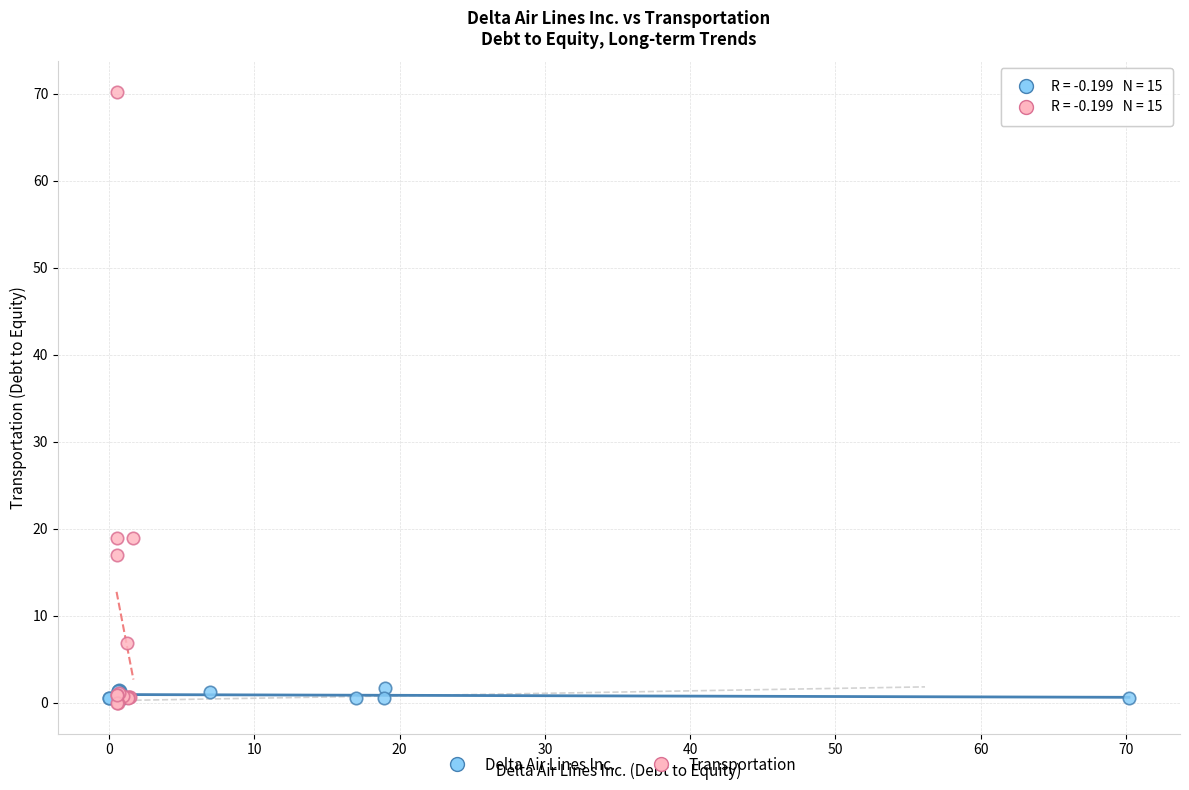

Which series has the largest Y range (max minus min)?

Transportation